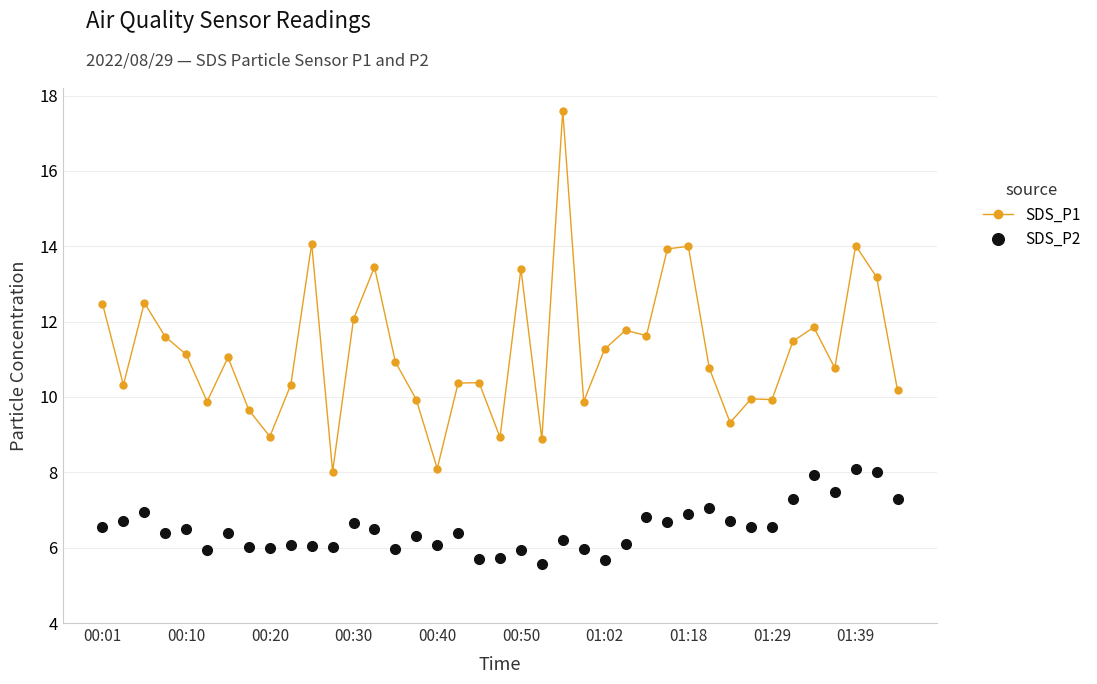

What are all the series names shown in the legend?

SDS_P1, SDS_P2